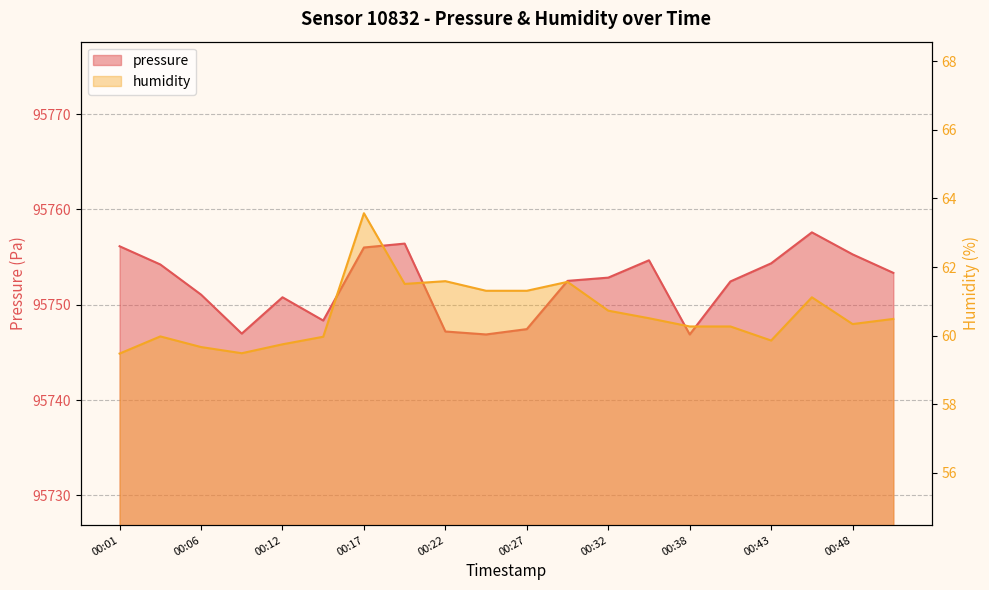

How many interior local peaks does the pressure series have?

4